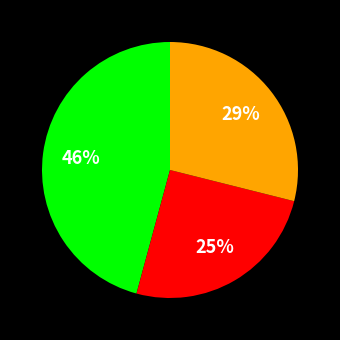

Does any single category account for the majority?

No